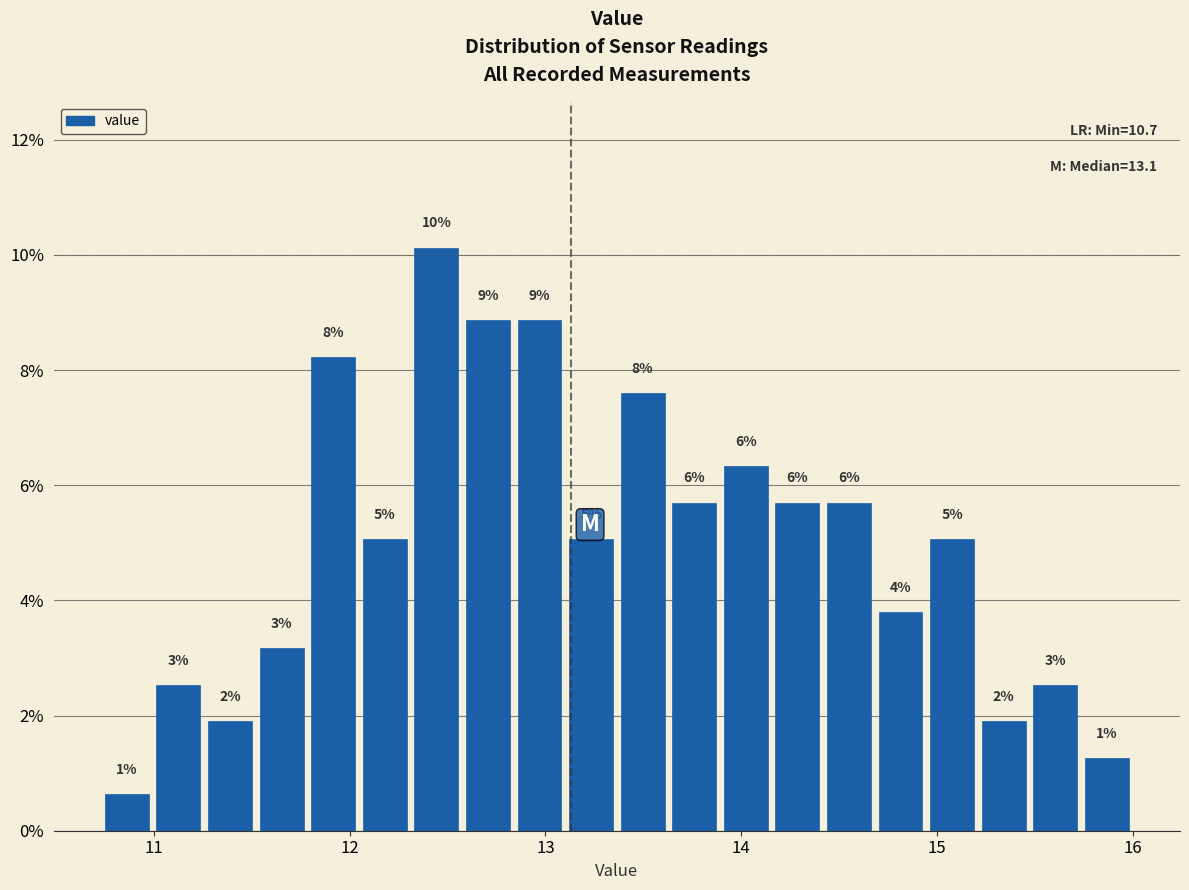

Read against the x-axis, roughly where is the centre of the tallest bar?

12.4